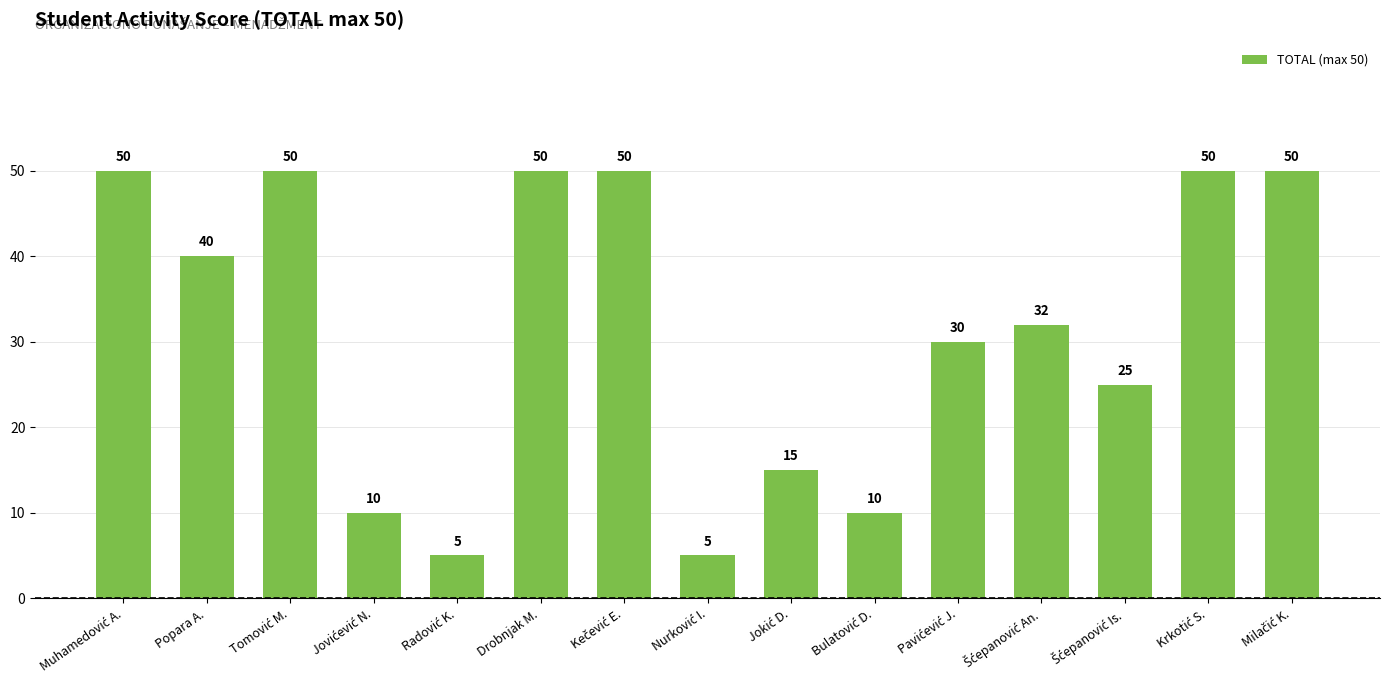

What is the value of the 4th bar from the left?

10